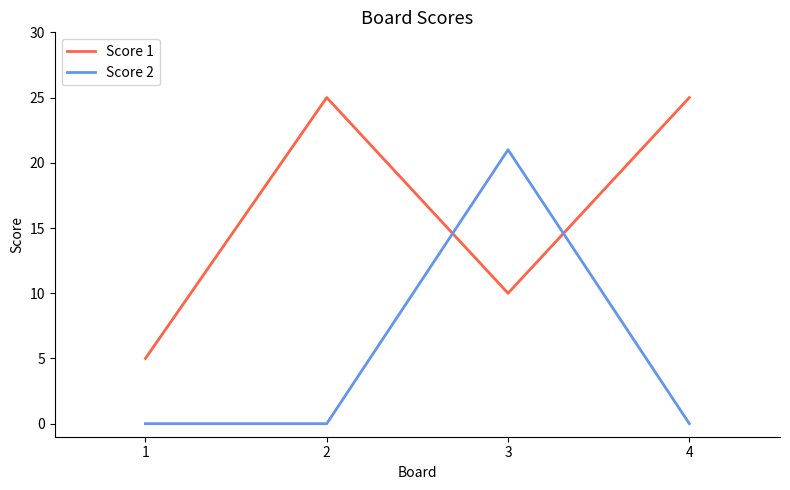

What is the average value of the Score 2 series?

5